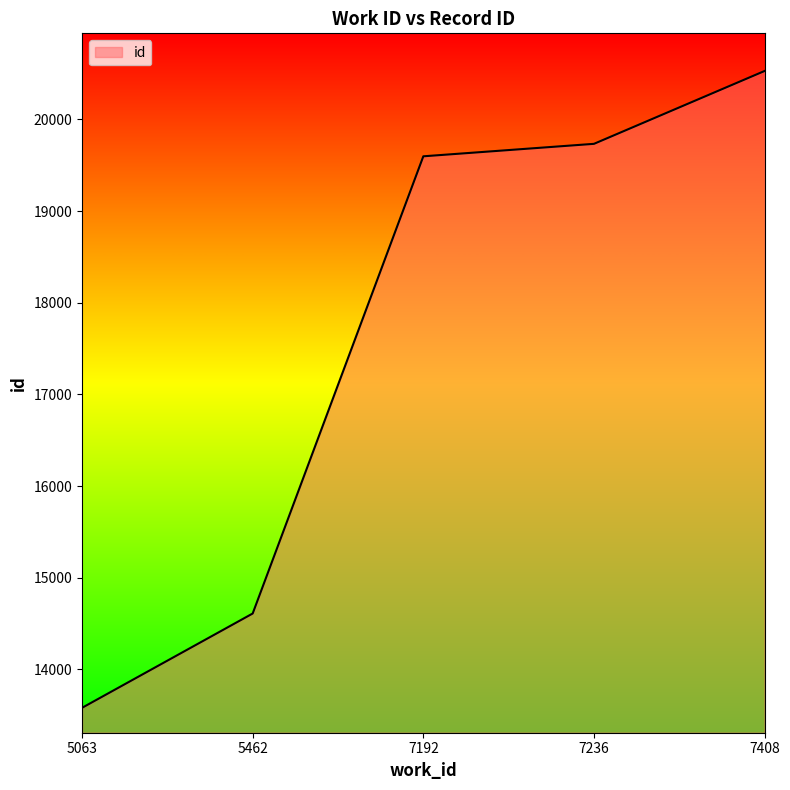

What is the maximum value shown in the chart?

20528